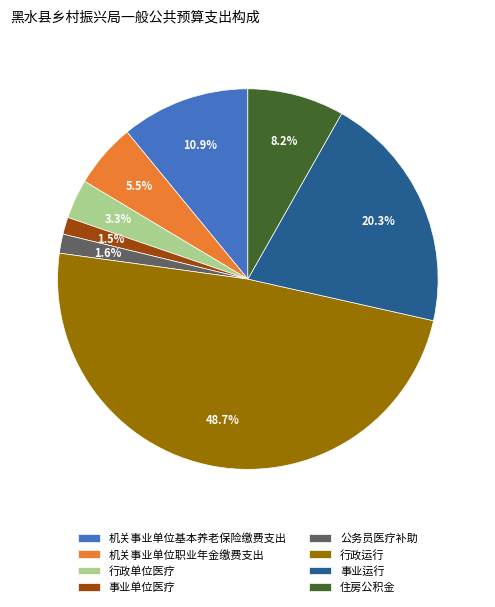

Which category has the biggest portion of the pie?

行政运行